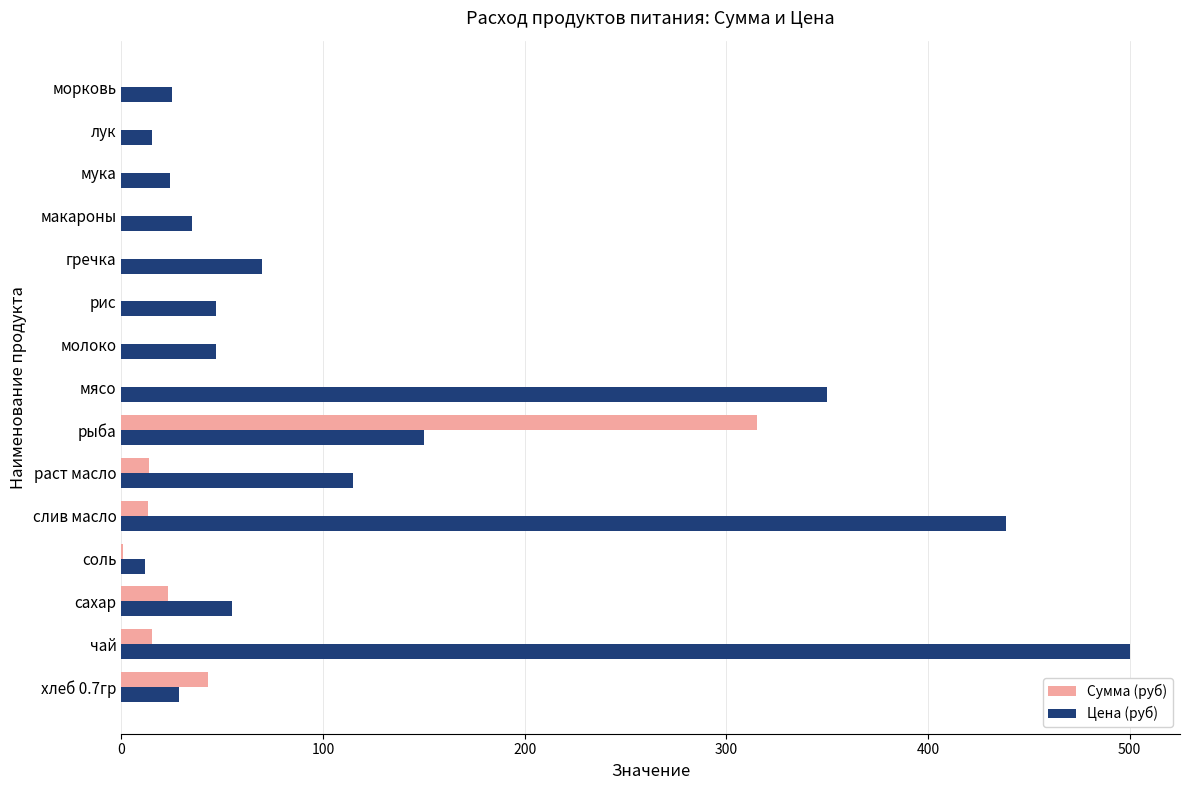

What are all the series names shown in the legend?

Сумма (руб), Цена (руб)